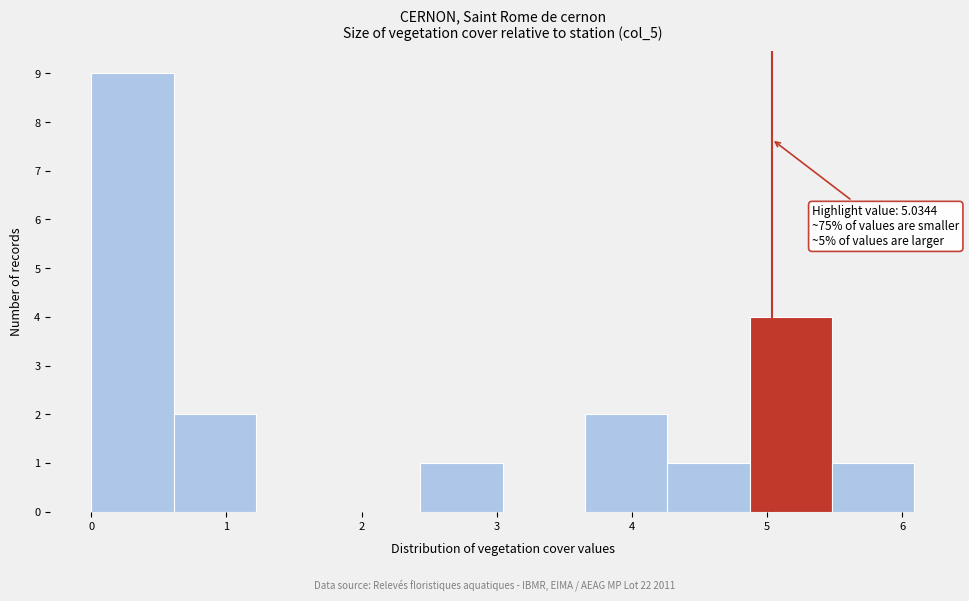

Over which range of the x-axis is the bar tallest?

0.0 to 0.6